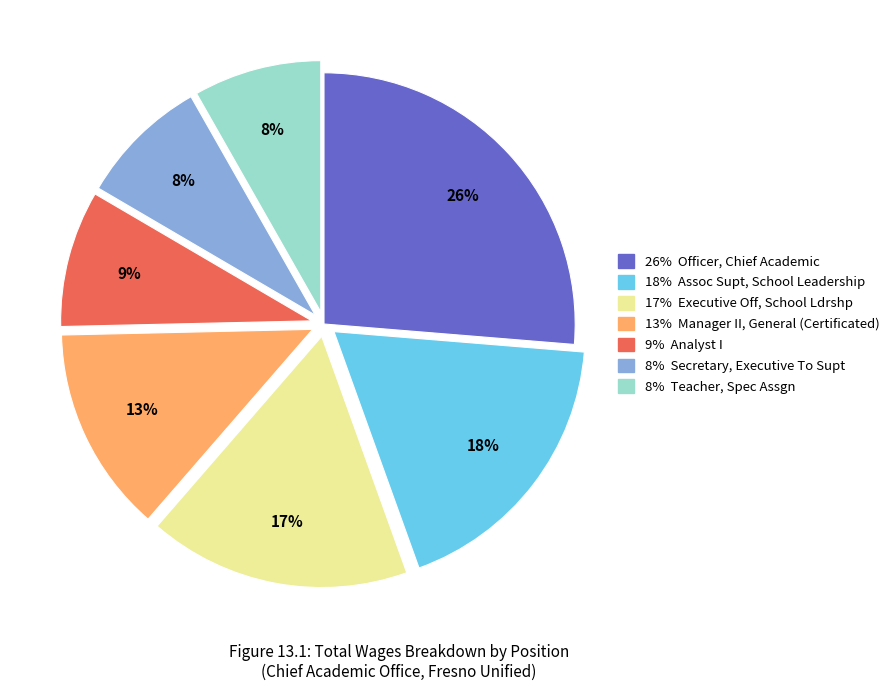

To the nearest percent, what is the average slice percentage?

14%